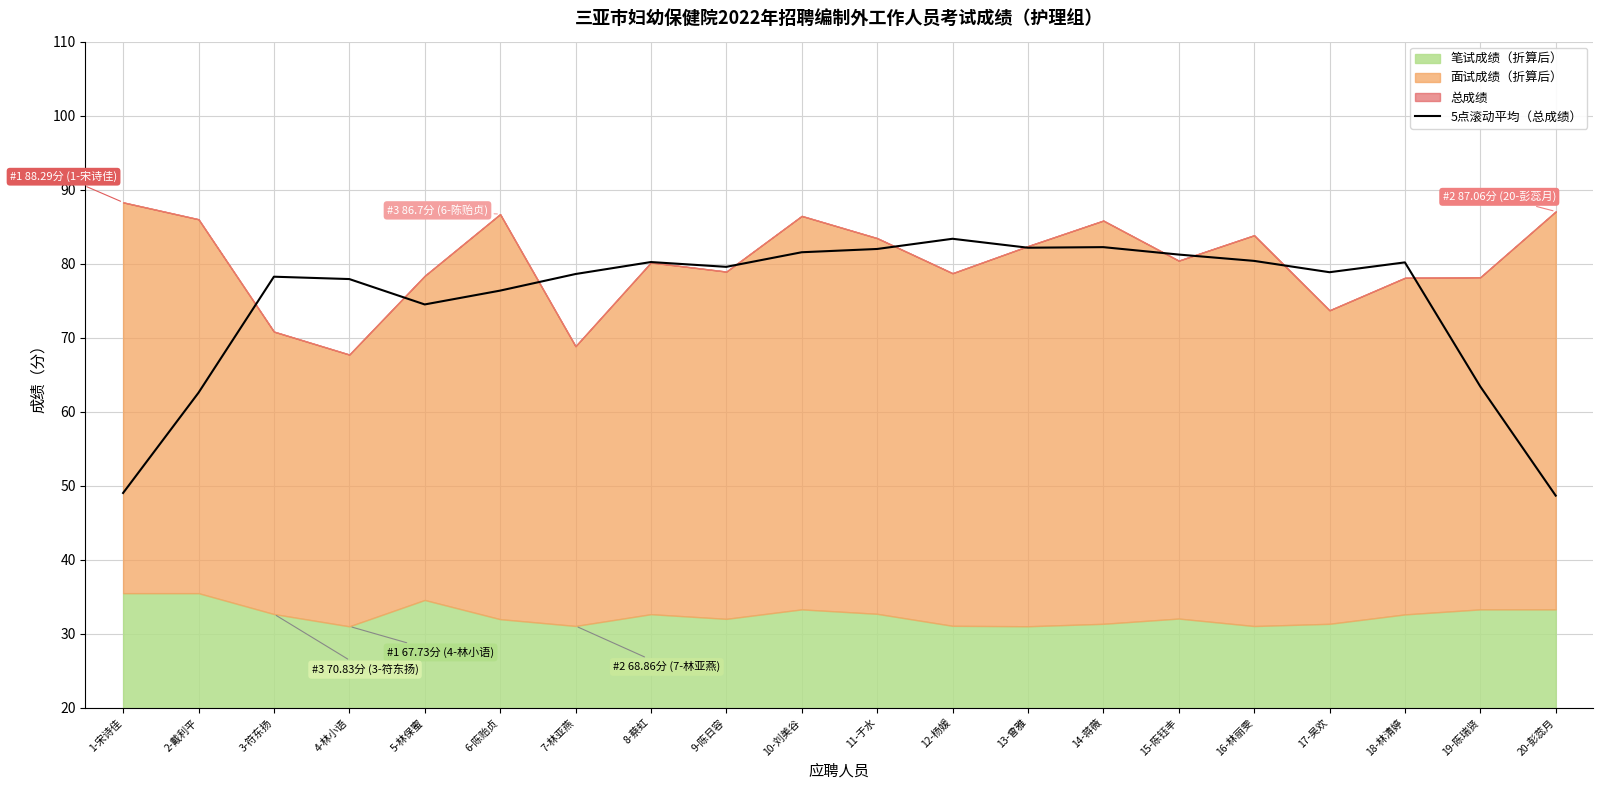

What is the lowest value of the 5点滚动平均（总成绩） series?

48.7